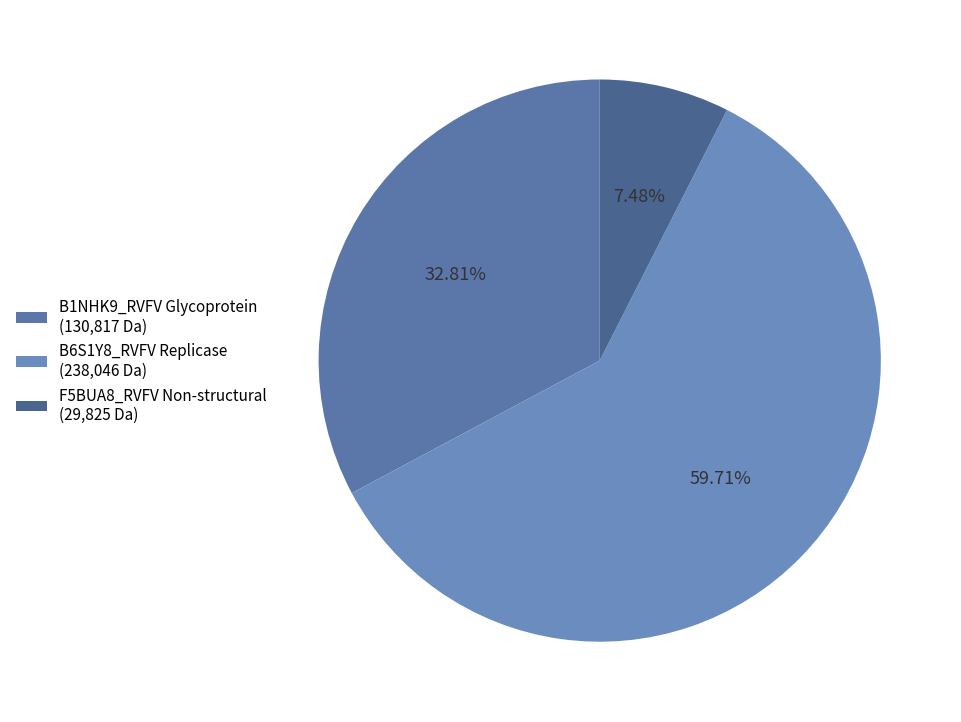

To the nearest percent, what portion does B6S1Y8_RVFV Replicase represent?

60%